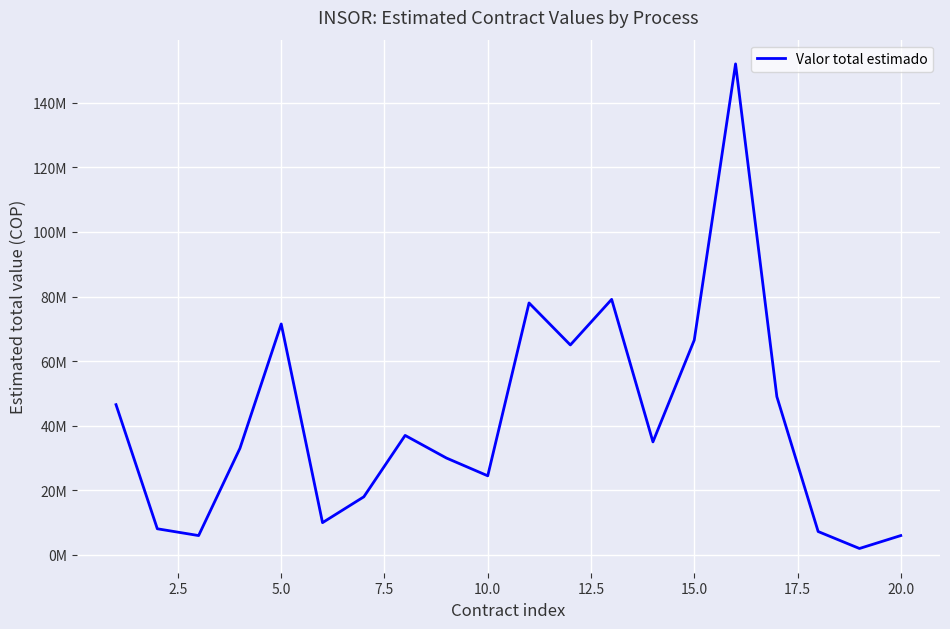

Is this an area chart (filled region under the line)?

No